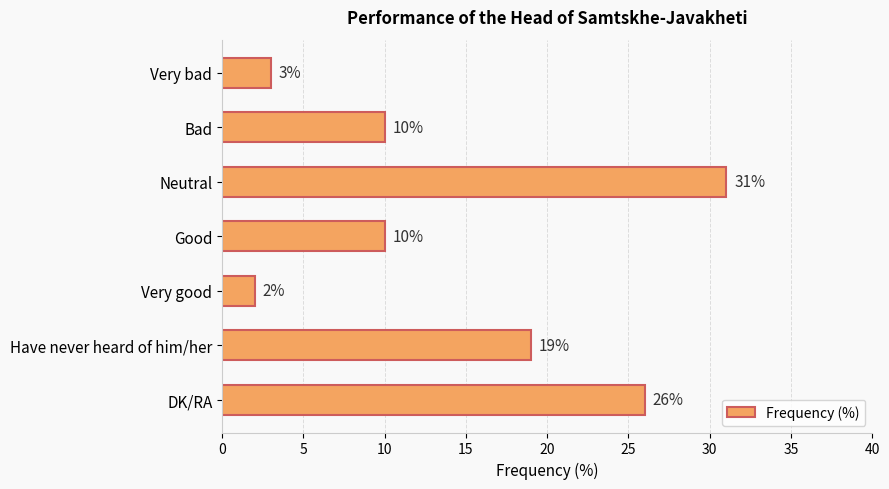

Reading top to bottom, extract all data points from this chart.

Very bad=3	Bad=10	Neutral=31	Good=10	Very good=2	Have never heard of him/her=19	DK/RA=26